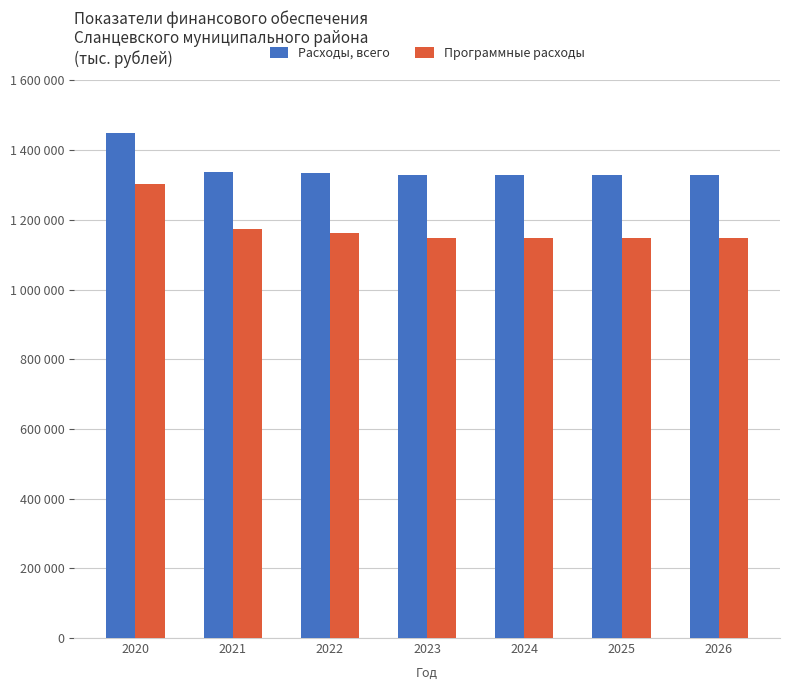

What is the average value of the Расходы, всего series?

1348101.4